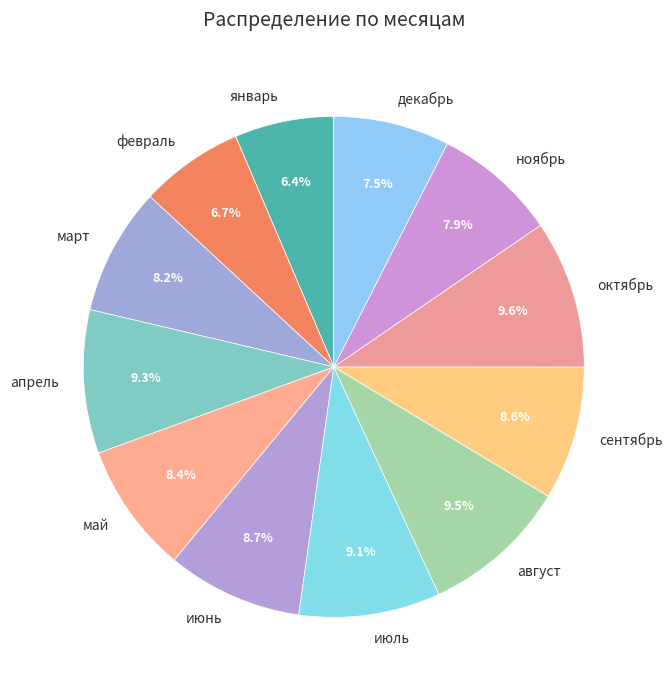

True or false: июль accounts for 23% of the total.

False